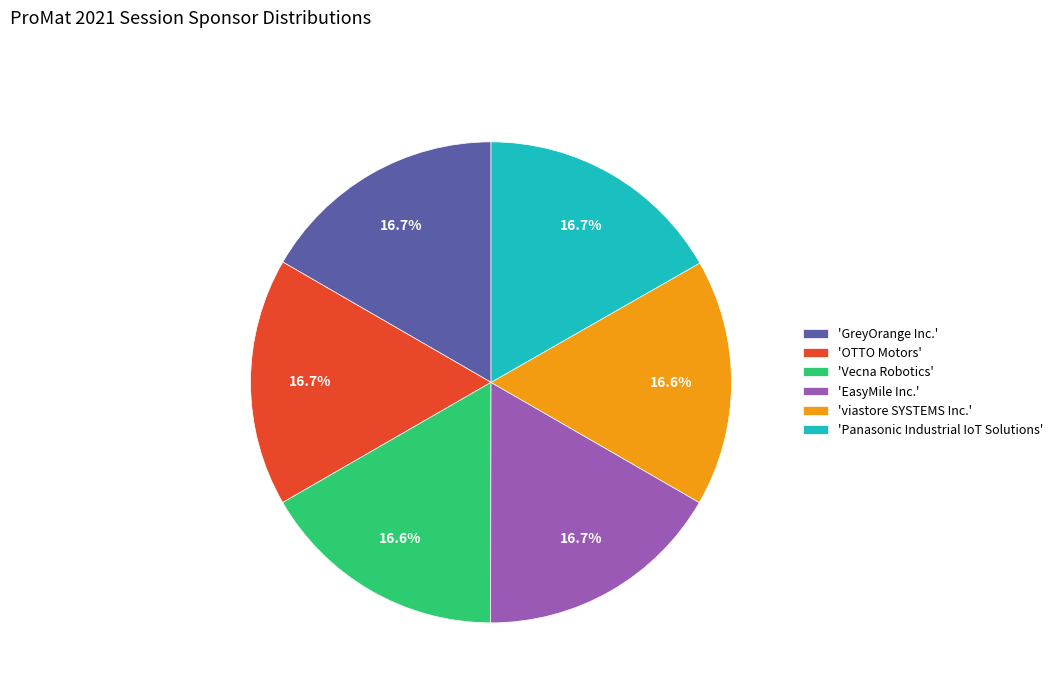

Is there any slice that represents more than half of the pie?

No